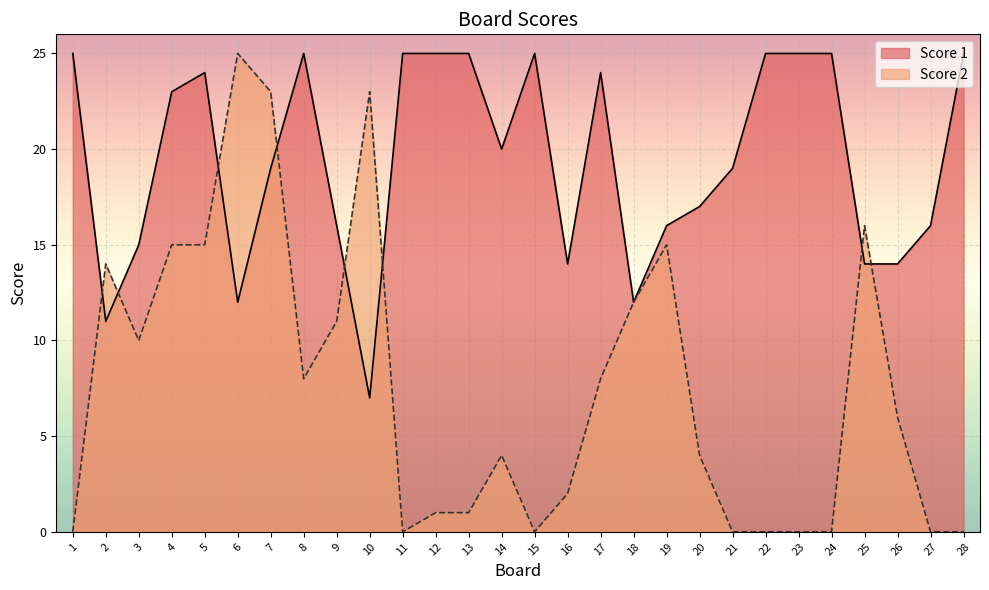

After their last crossing, which series has the higher values: Score 2 or Score 1?

Score 1